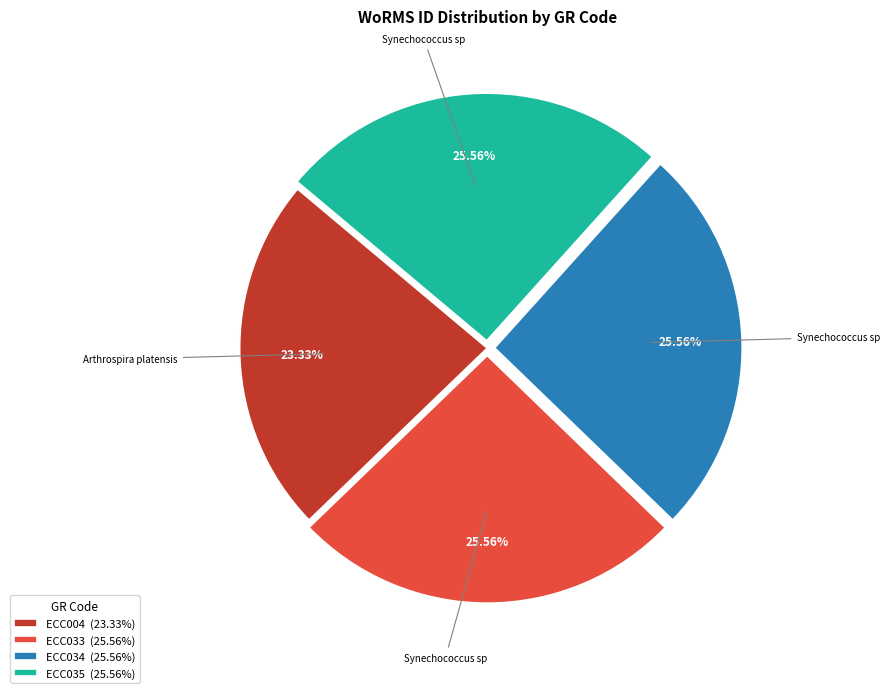

Which slice is the smallest?

ECC004